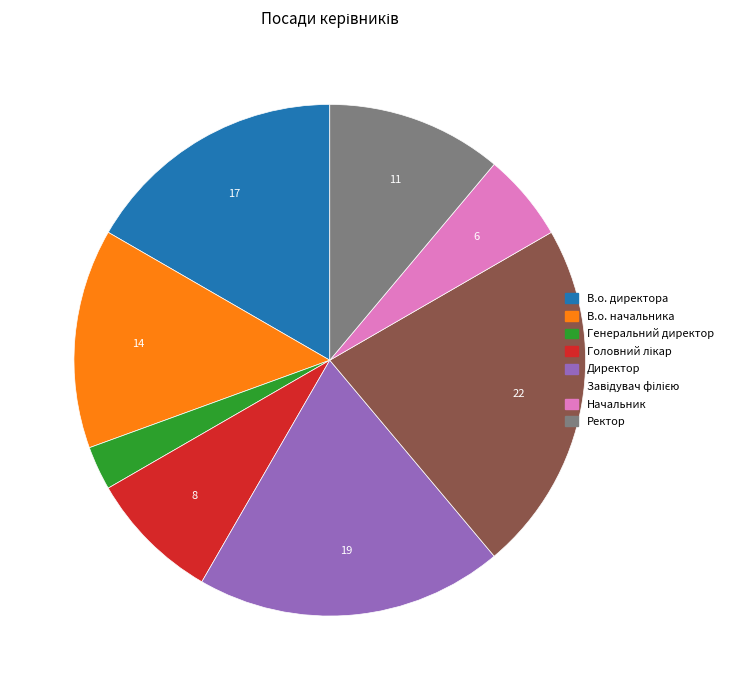

Which category has the smallest portion of the pie?

Генеральний директор